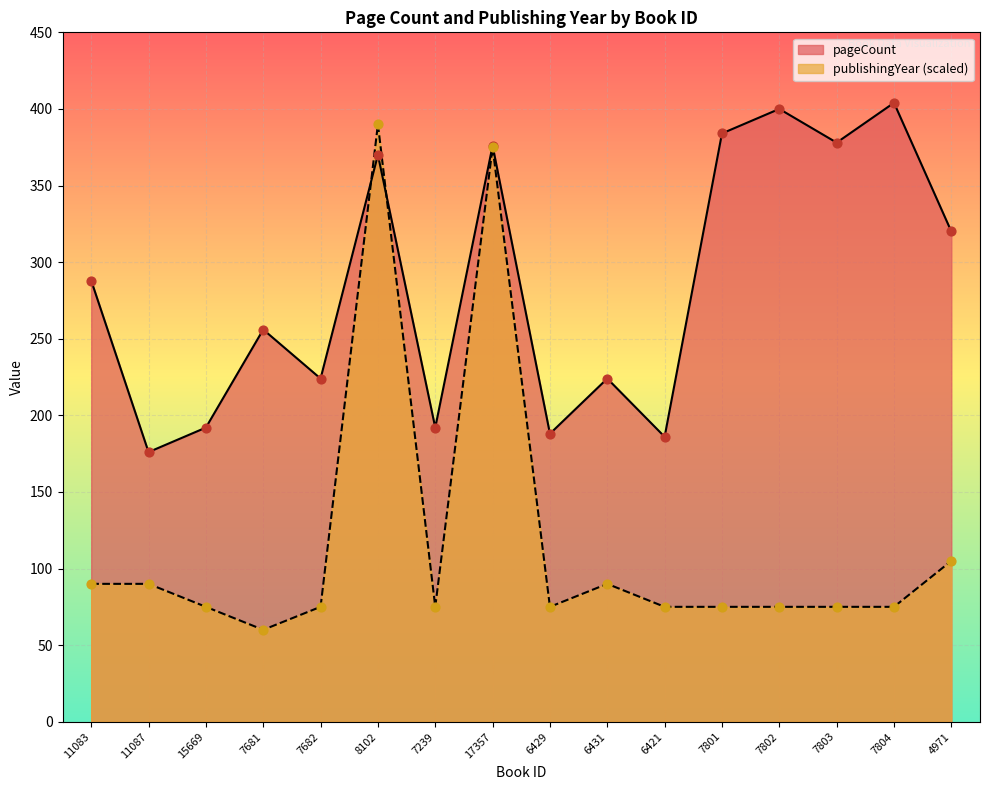

Is the value of pageCount at 8102 greater than the value of publishingYear at 7803?

Yes